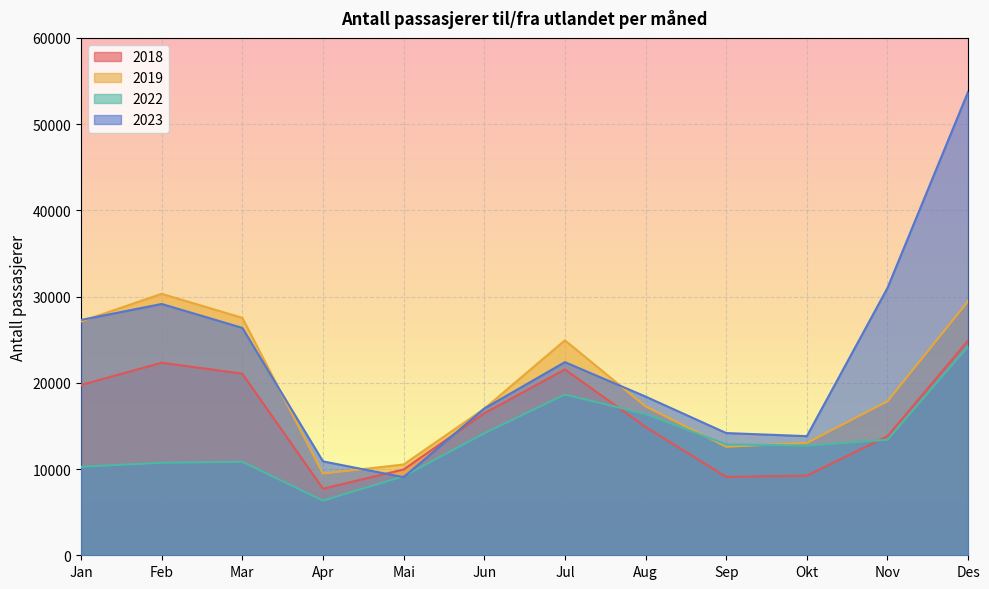

Which series has the largest total across all categories?

2023